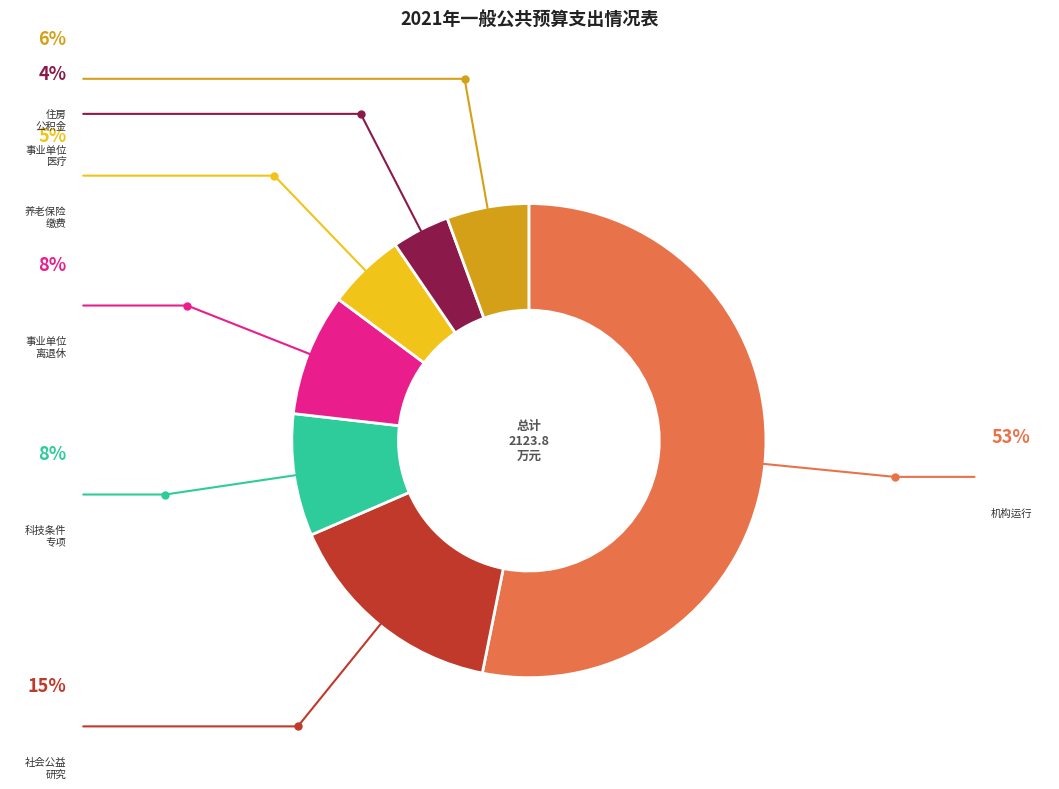

Is there a majority slice in this chart?

Yes